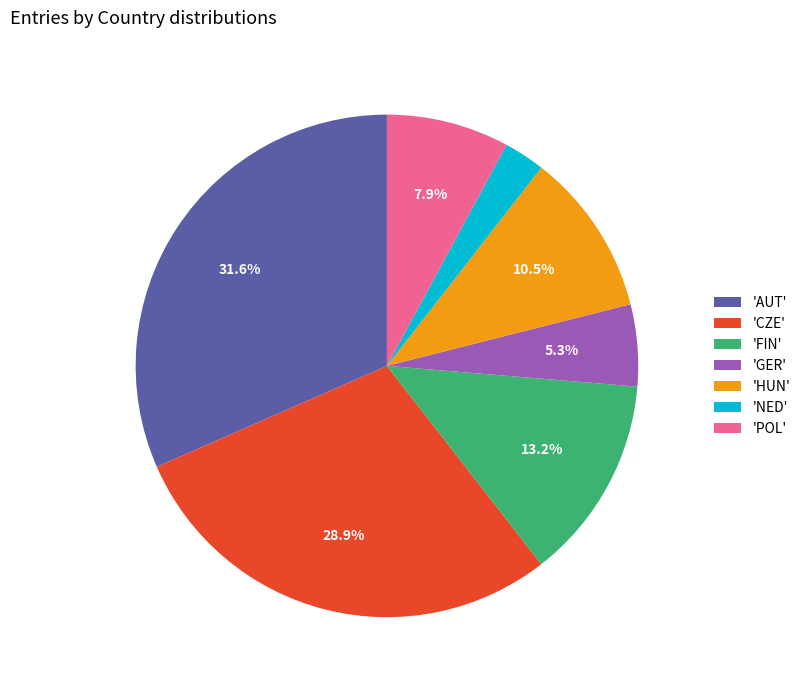

Count the number of slices in the pie.

7